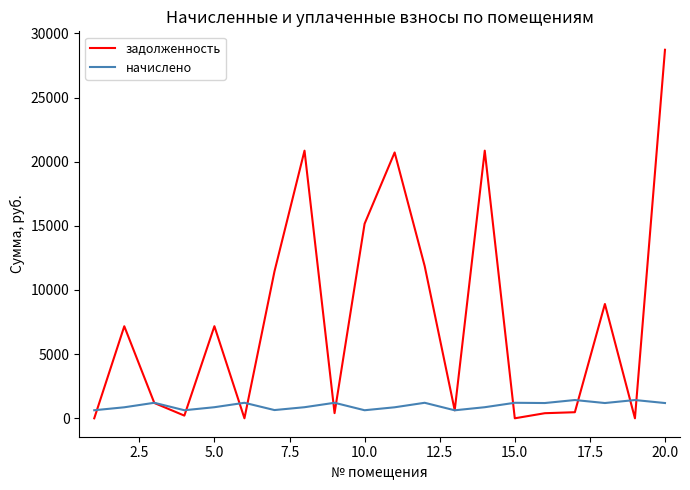

What is the maximum value shown in the chart?

28723.7